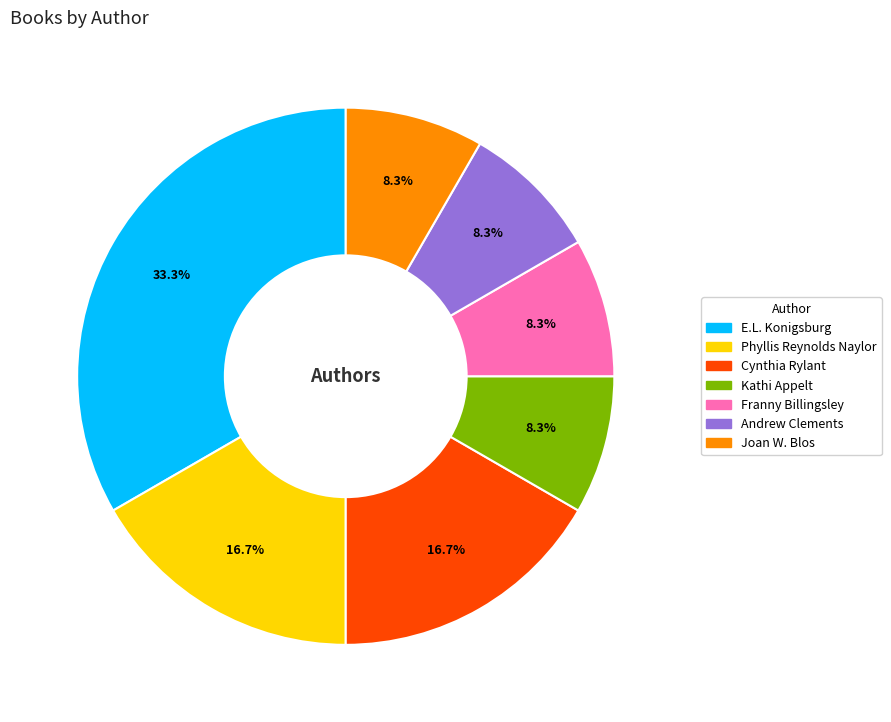

What is the largest slice in the pie chart?

E.L. Konigsburg